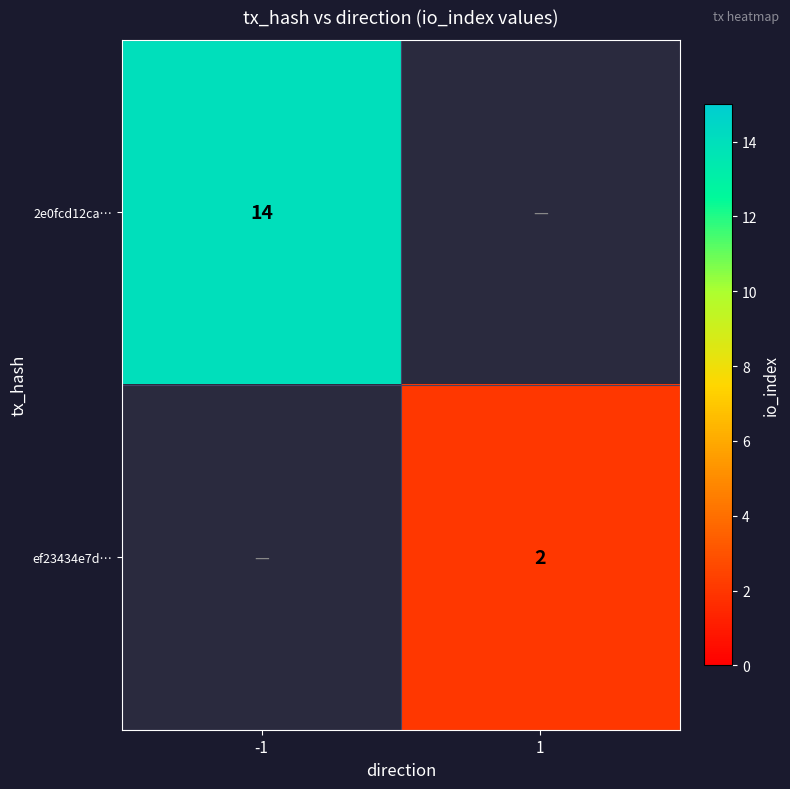

Is it true that 2e0fcd12ca… equals 24 at -1?

False